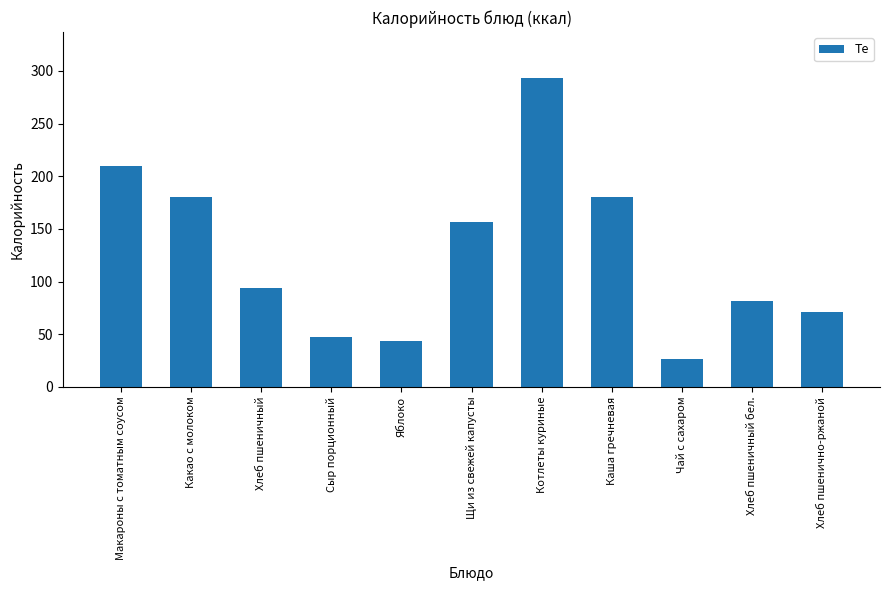

Approximately how many times larger is the value at Макароны с томатным соусом compared to Щи из свежей капусты?

1.3